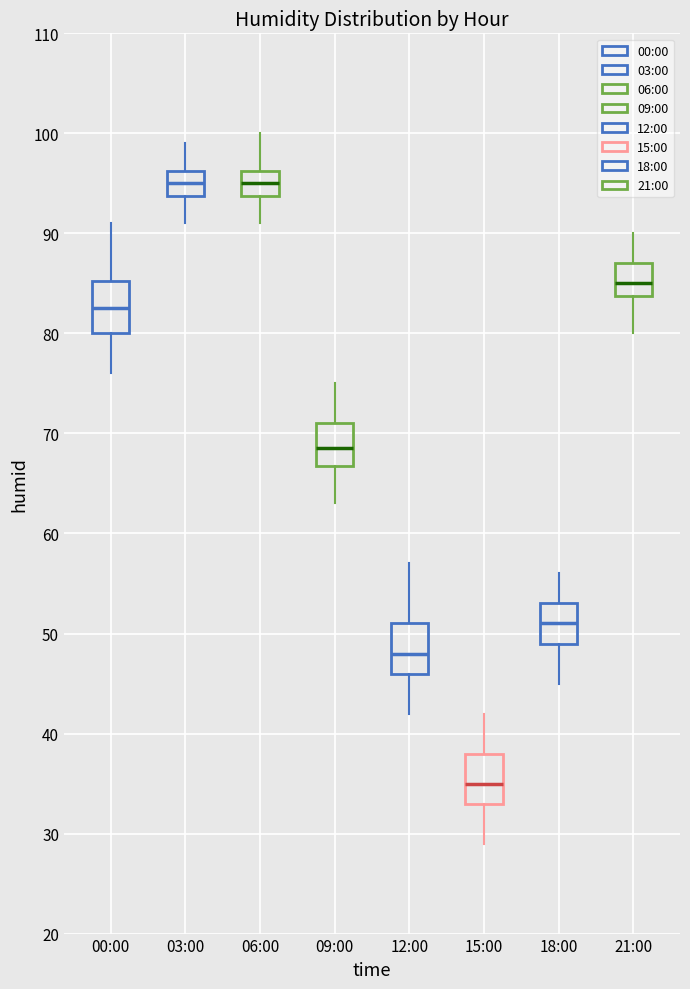

Where does the median line of the box for 18:00 sit on the y-axis? The values are not printed on the chart, so give them approximately, as read against the axis.

51